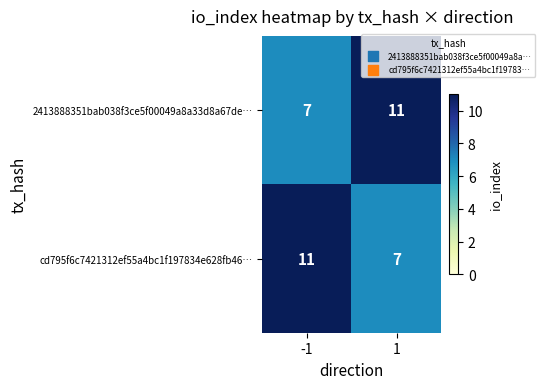

What is the total value across all series at -1?

18